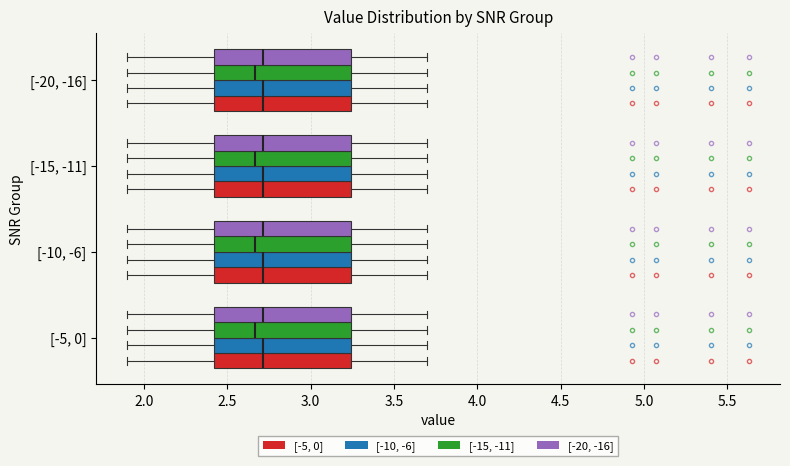

Reading bottom to top, transcribe this box plot: for each box, give where its median line is, the range the box spans, and where its two whiskers end, as read against the x-axis. The values are not printed on the chart, so give them approximately, as read against the axis.

[-5, 0] ([-5, 0]): median 2.70, box 2.40 to 3.25, whiskers 1.90 to 3.70
[-5, 0] ([-10, -6]): median 2.70, box 2.40 to 3.25, whiskers 1.90 to 3.70
[-5, 0] ([-15, -11]): median 2.65, box 2.40 to 3.25, whiskers 1.90 to 3.70
[-5, 0] ([-20, -16]): median 2.70, box 2.40 to 3.25, whiskers 1.90 to 3.70
[-10, -6] ([-5, 0]): median 2.70, box 2.40 to 3.25, whiskers 1.90 to 3.70
[-10, -6] ([-10, -6]): median 2.70, box 2.40 to 3.25, whiskers 1.90 to 3.70
[-10, -6] ([-15, -11]): median 2.65, box 2.40 to 3.25, whiskers 1.90 to 3.70
[-10, -6] ([-20, -16]): median 2.70, box 2.40 to 3.25, whiskers 1.90 to 3.70
[-15, -11] ([-5, 0]): median 2.70, box 2.40 to 3.25, whiskers 1.90 to 3.70
[-15, -11] ([-10, -6]): median 2.70, box 2.40 to 3.25, whiskers 1.90 to 3.70
[-15, -11] ([-15, -11]): median 2.65, box 2.40 to 3.25, whiskers 1.90 to 3.70
[-15, -11] ([-20, -16]): median 2.70, box 2.40 to 3.25, whiskers 1.90 to 3.70
[-20, -16] ([-5, 0]): median 2.70, box 2.40 to 3.25, whiskers 1.90 to 3.70
[-20, -16] ([-10, -6]): median 2.70, box 2.40 to 3.25, whiskers 1.90 to 3.70
[-20, -16] ([-15, -11]): median 2.65, box 2.40 to 3.25, whiskers 1.90 to 3.70
[-20, -16] ([-20, -16]): median 2.70, box 2.40 to 3.25, whiskers 1.90 to 3.70